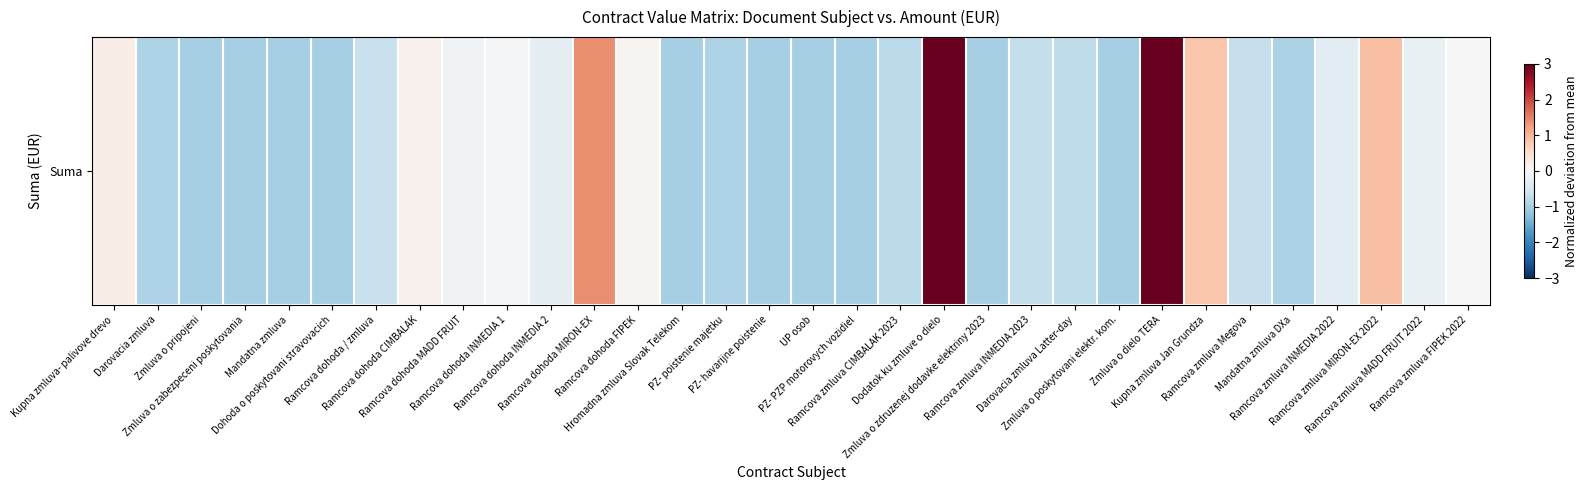

What is the difference between the maximum and minimum values?

5.5